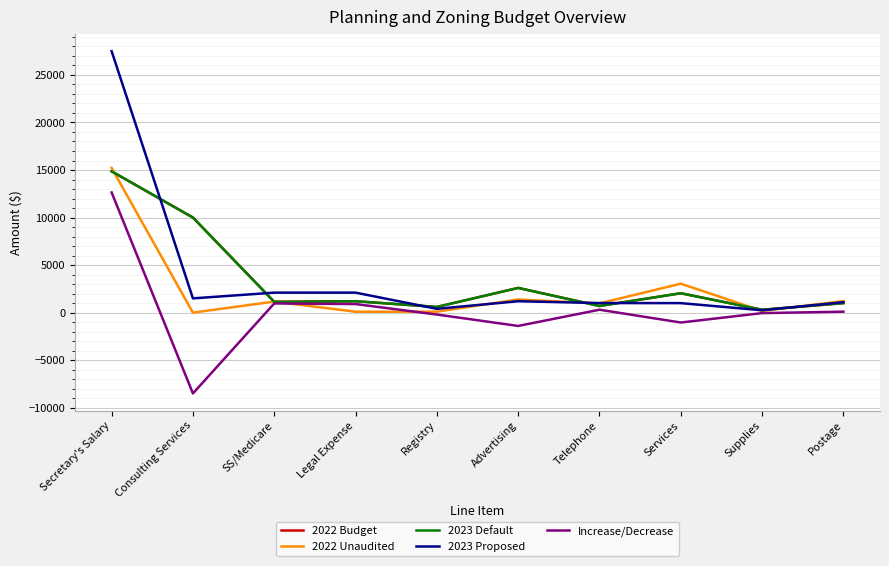

Does the chart have visible grid lines?

Yes